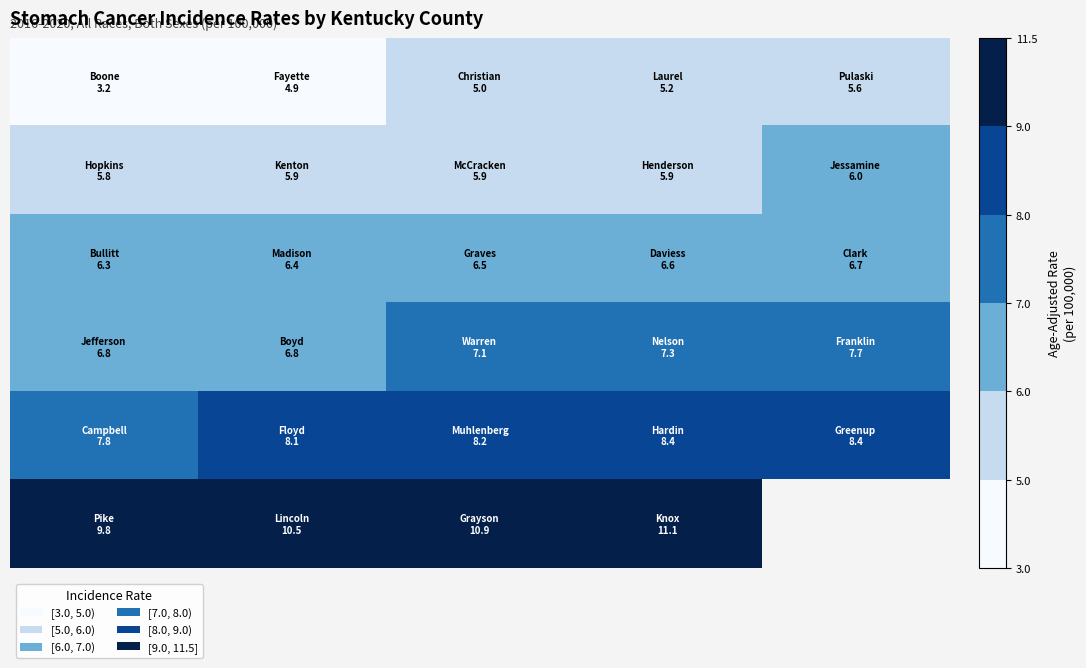

Which has a higher value, 4 or 2?

4